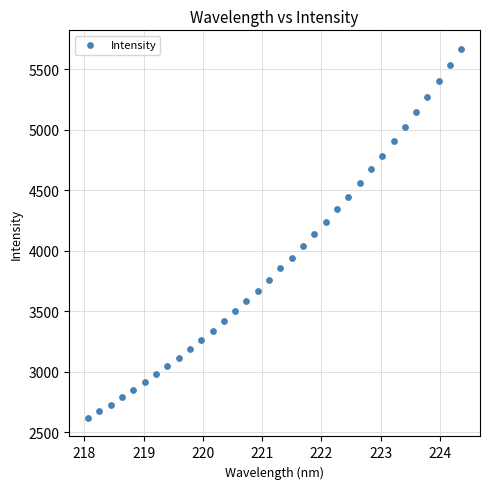

What is the range of Y values (max minus min)?

3051.3